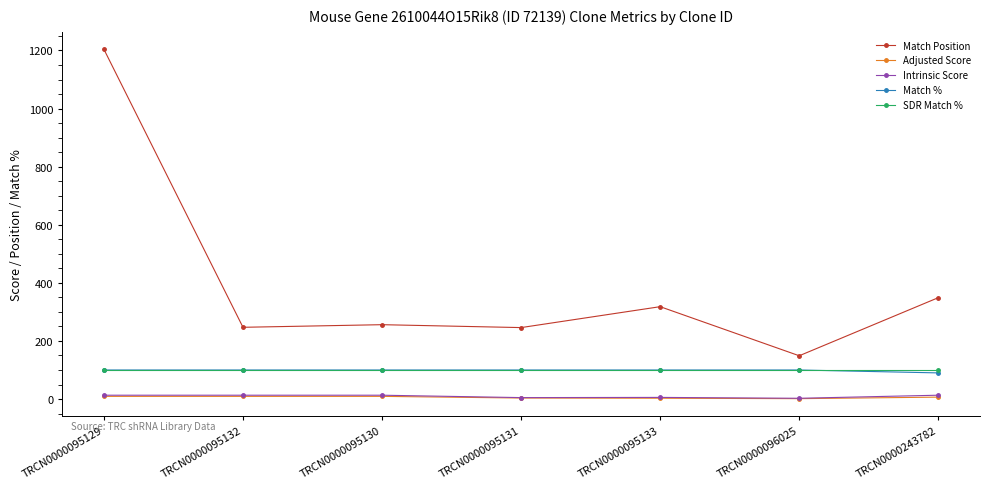

True or false: Match Position has more than 0 points higher than both neighbors.

True